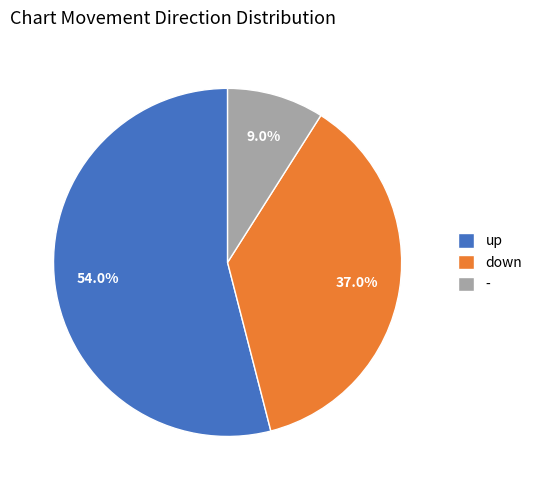

Combined, what portion of the pie is up and -?

63.0%